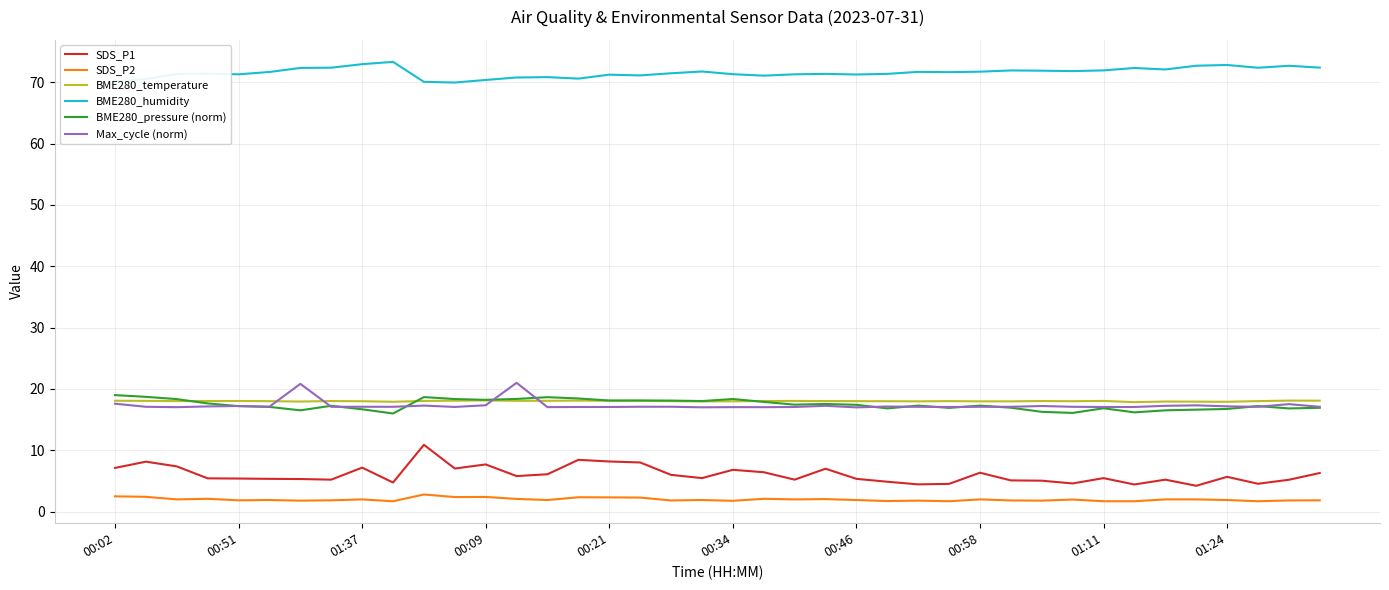

What is the lowest value of the Max_cycle (norm) series?

17.0